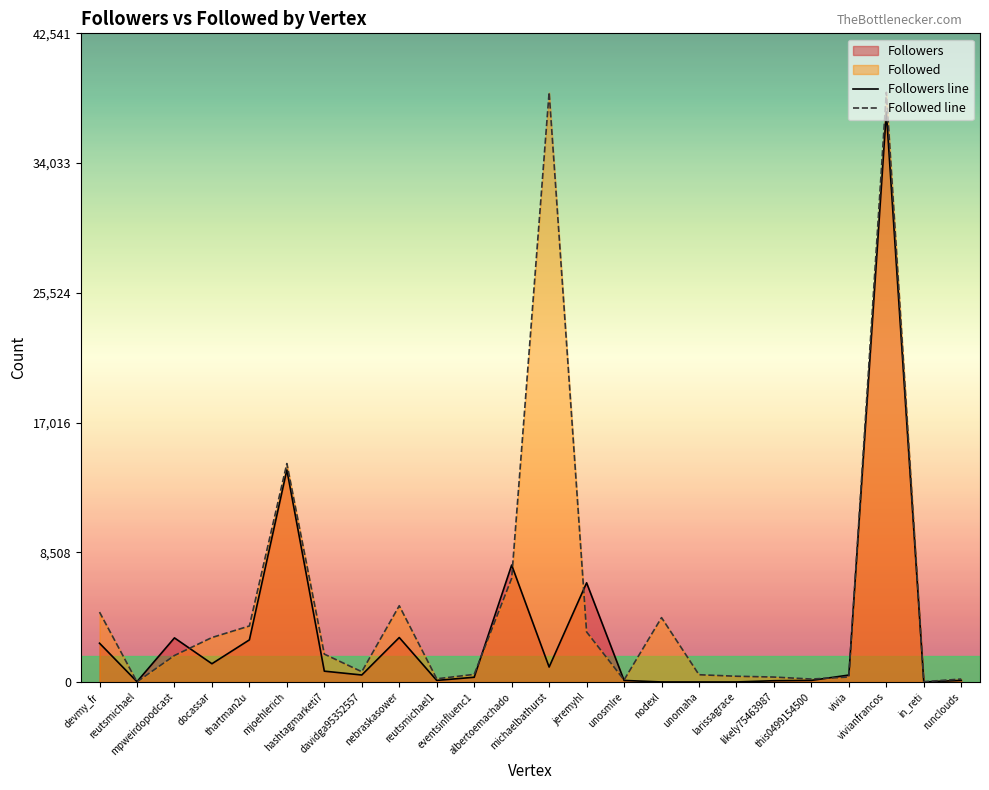

At which label does Followed line first exceed 1735?

devmy_fr